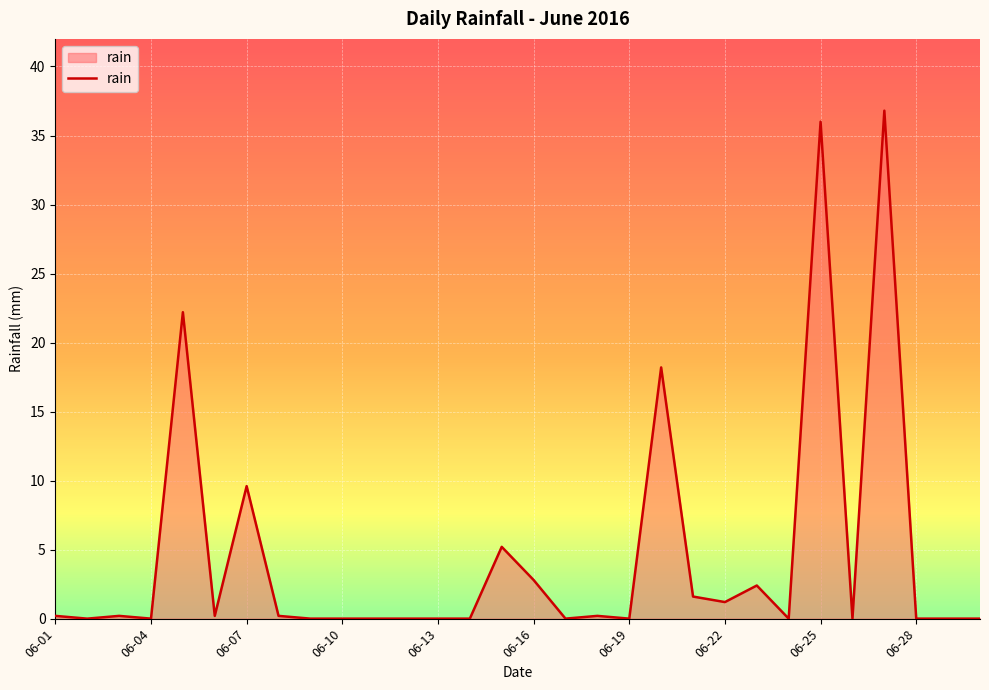

True or false: the data has more than 1 interior local peaks.

True